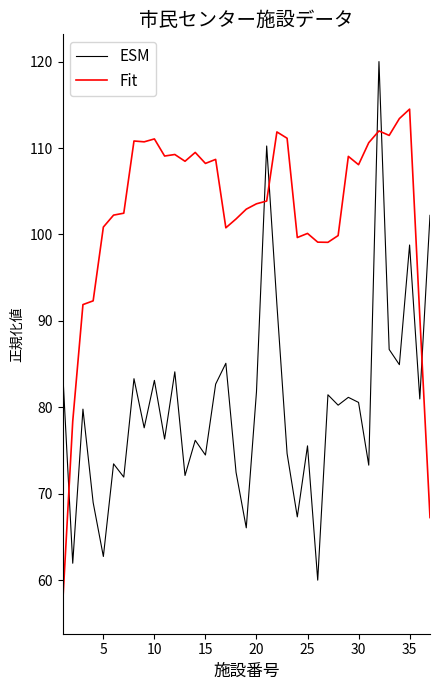

How many intersections are there between Fit and ESM?

6